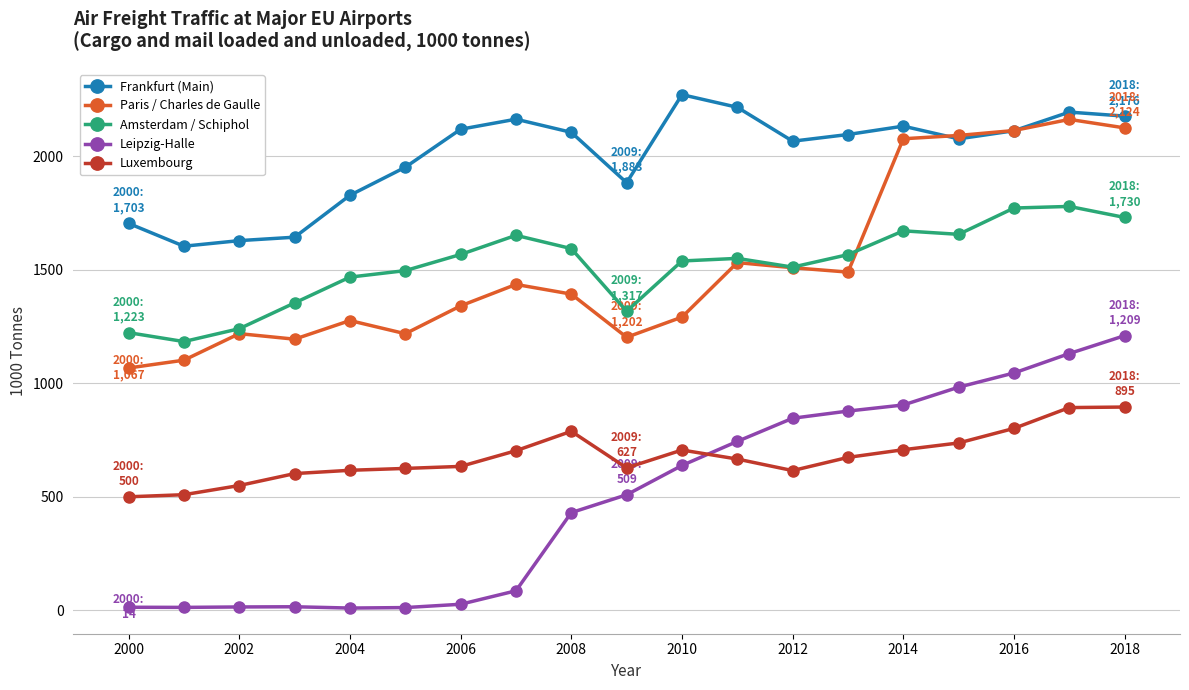

What is the value of the Paris / Charles de Gaulle point at the 18th from the left?

2161.3